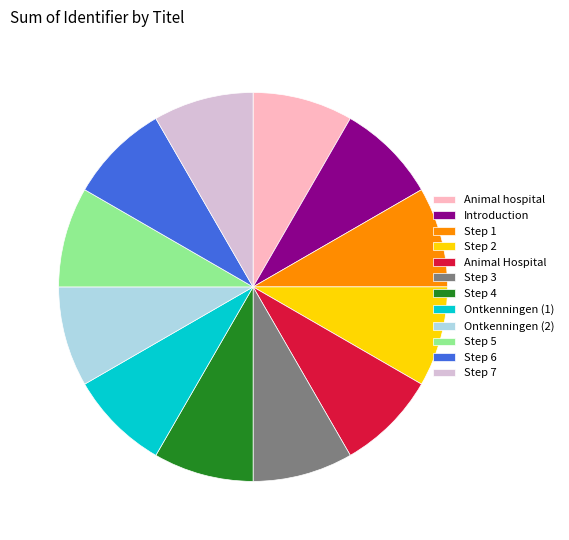

Is it true that Step 1 is 1% of the pie?

False